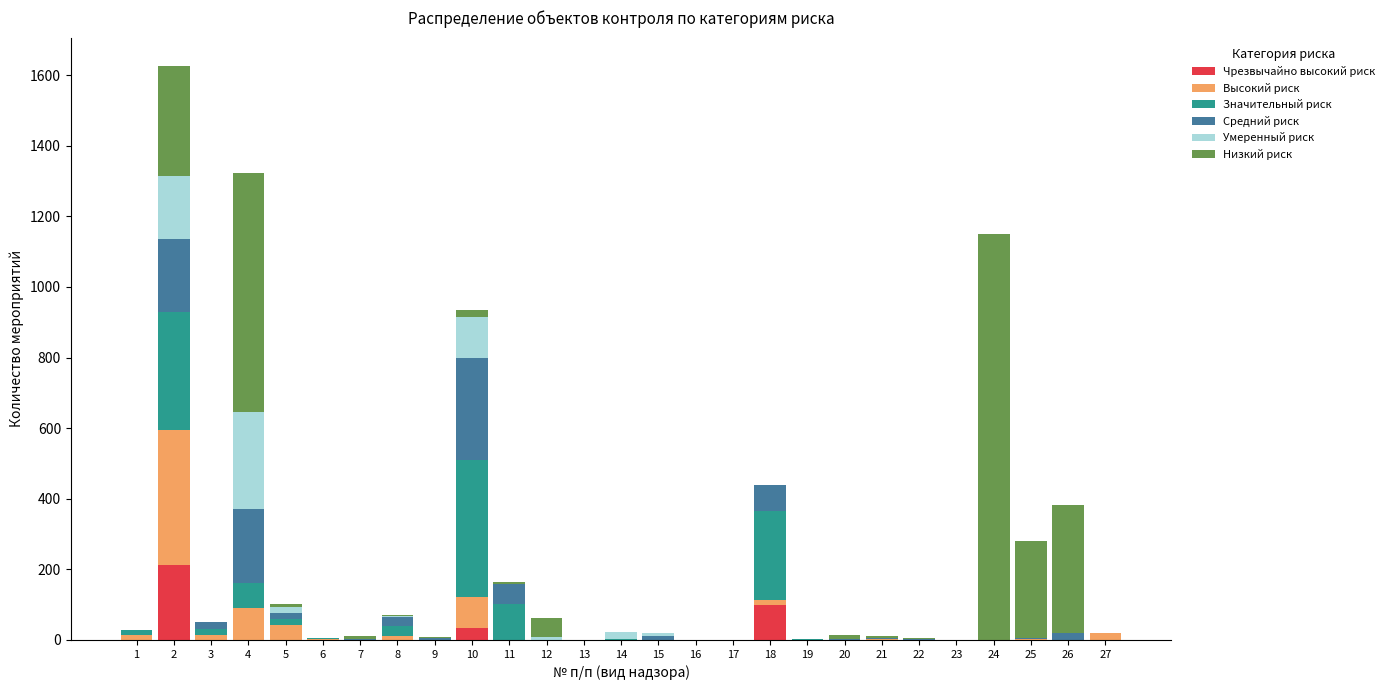

How many data points in Чрезвычайно высокий риск are above 0?

4